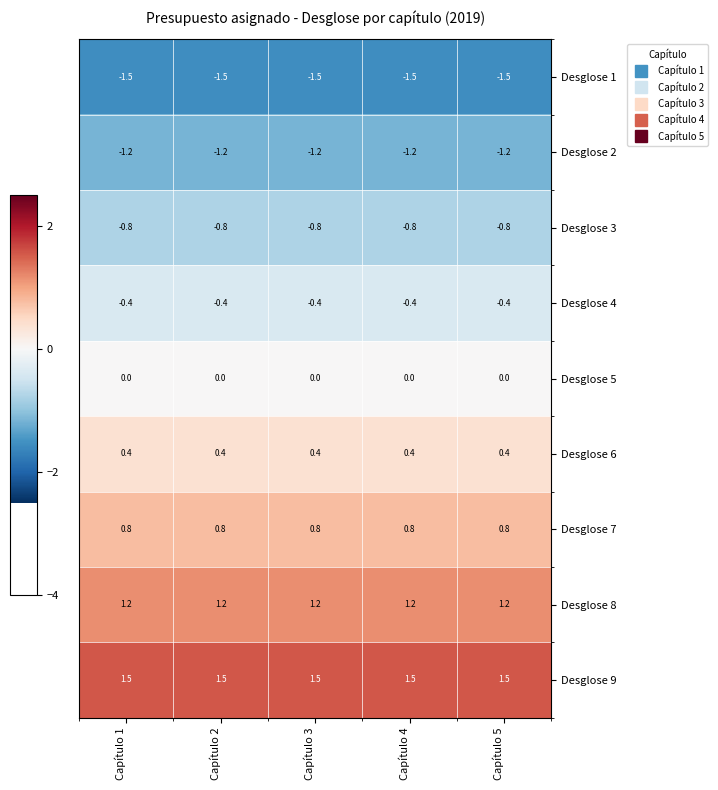

What value does the Desglose 6 series have at Capítulo 5?

0.4